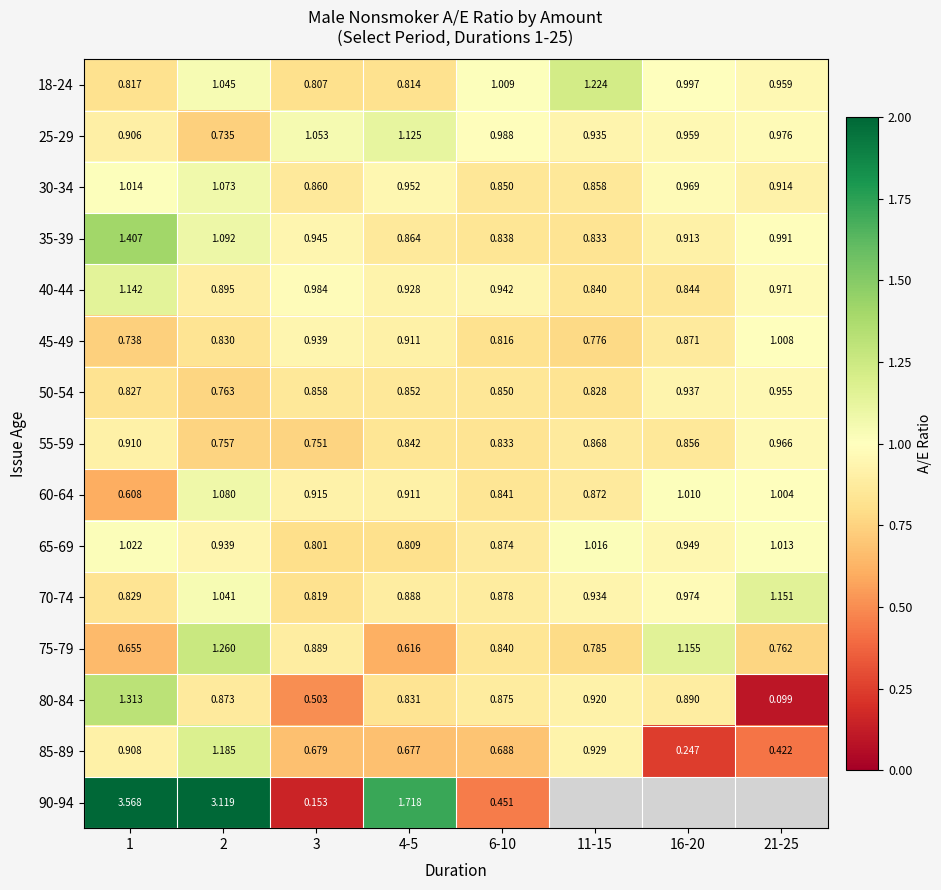

Between 1 and 6-10, which series saw the biggest shift?

90-94